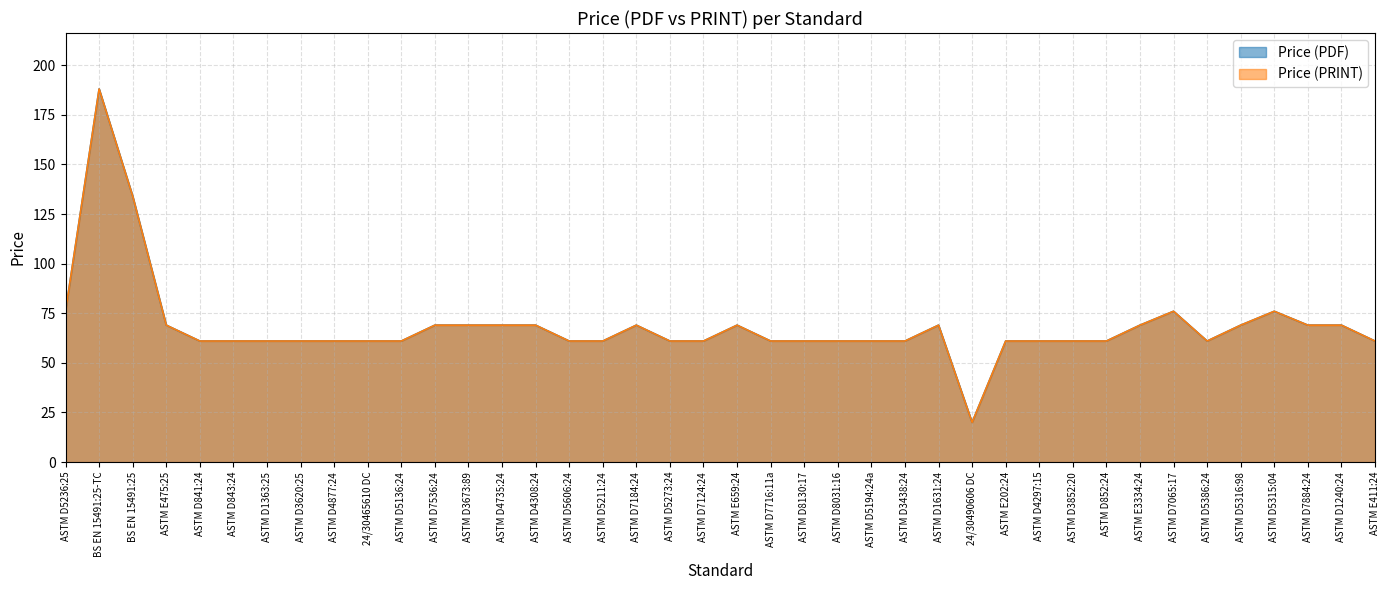

True or false: Price (PRINT) has a value of 104 at ASTM D5273:24.

False